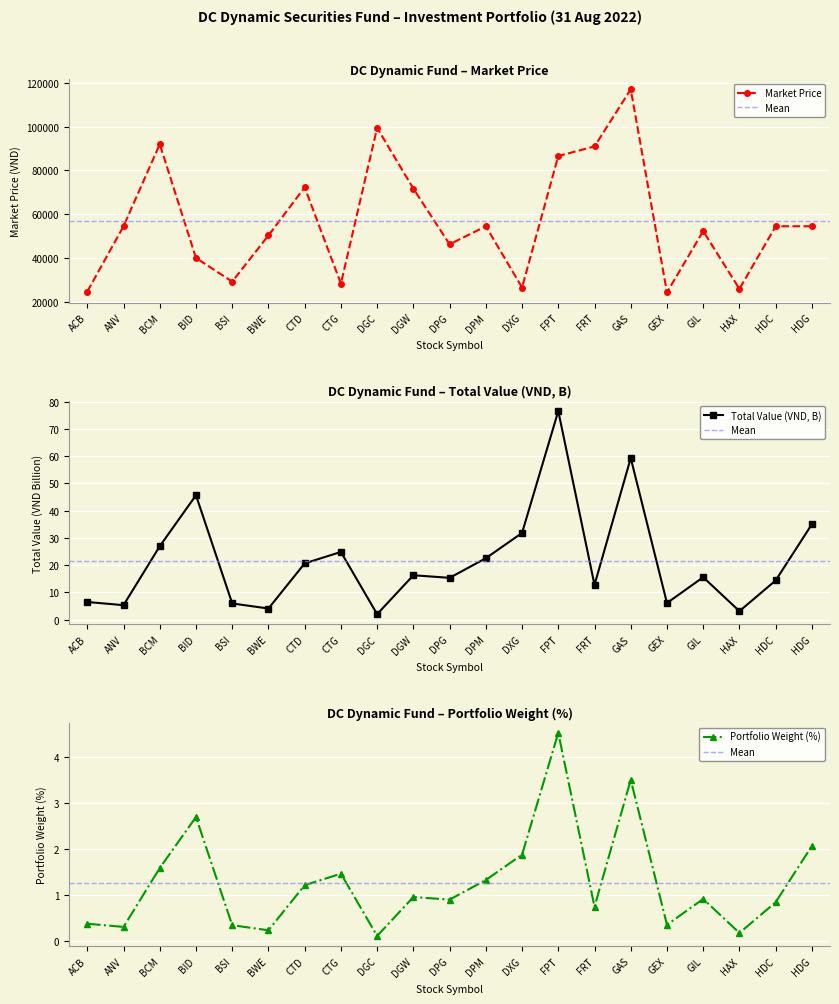

What position from the left is FRT?

15